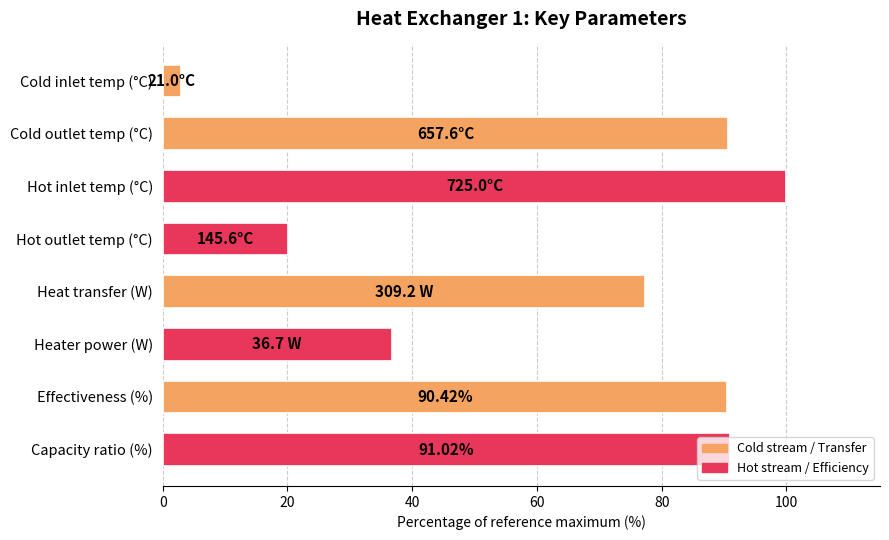

What is the label of the 4th bar from the top?

Hot outlet temp (°C)